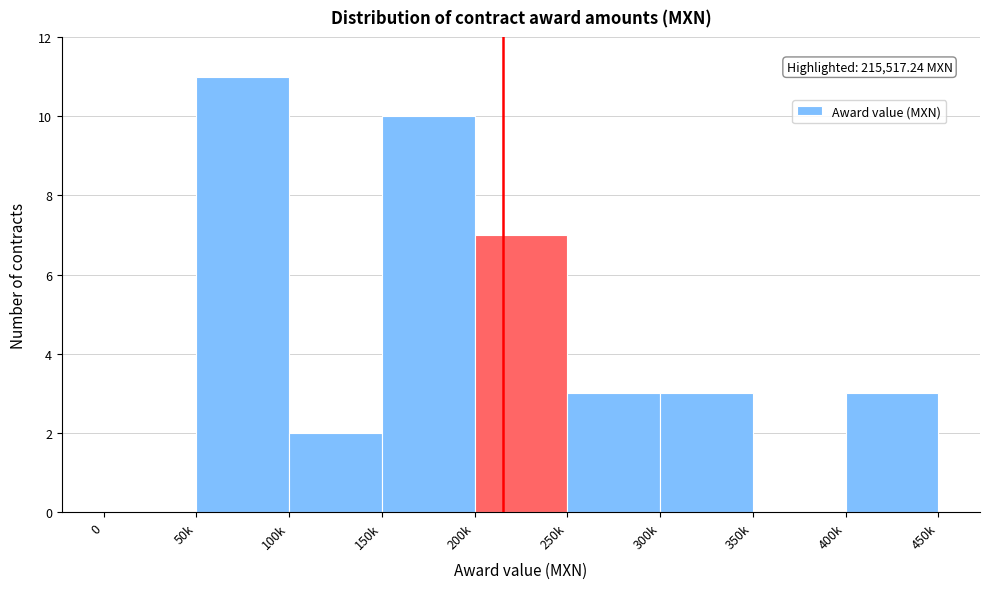

Reading left to right, transcribe all the data shown in this chart.

0=0	50k=11	100k=2	150k=10	200k=7	250k=3	300k=3	350k=0	400k=3